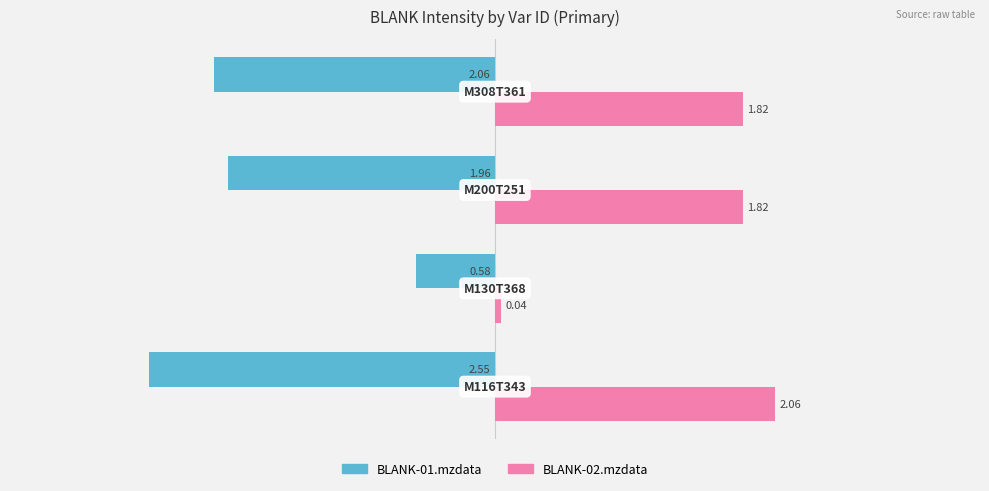

What are all the series names shown in the legend?

BLANK-01.mzdata, BLANK-02.mzdata